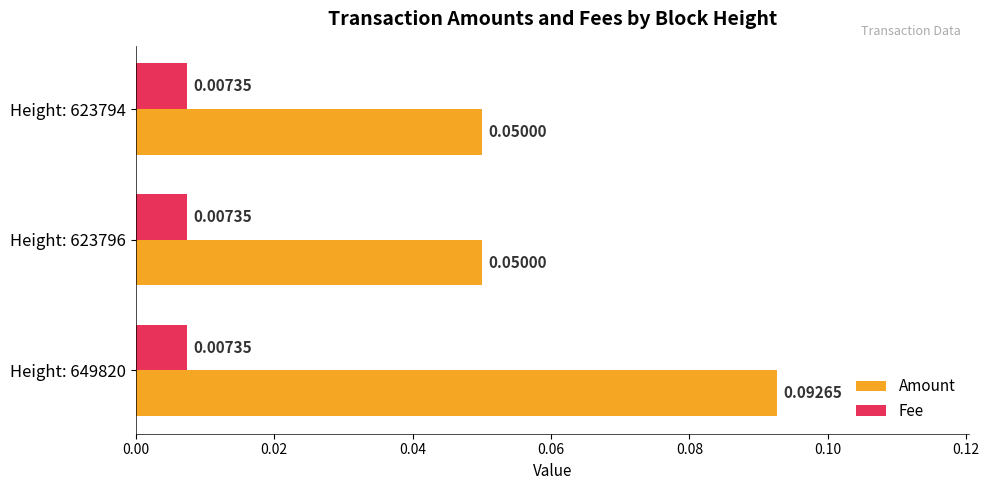

Which series has the largest total across all categories?

Amount